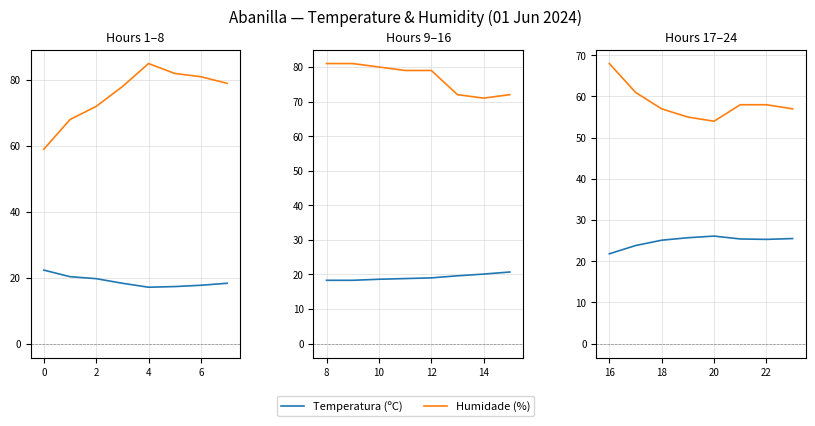

Does the chart display data point markers on the line(s)?

No